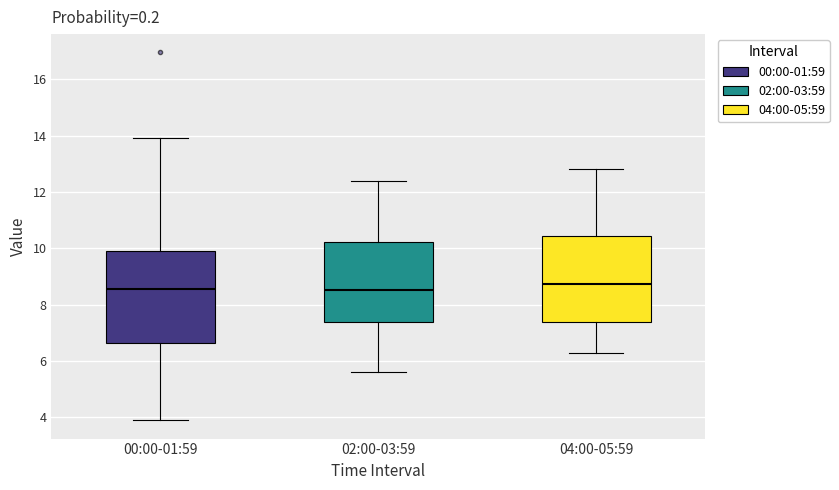

Reading left to right, read every box against the y-axis: the position of its median line, the range the box covers, and the ends of its whiskers. The values are not printed on the chart, so give them approximately, as read against the axis.

00:00-01:59: median 8.6, box 6.6 to 10.0, whiskers 4.0 to 14.0
02:00-03:59: median 8.6, box 7.4 to 10.2, whiskers 5.6 to 12.4
04:00-05:59: median 8.8, box 7.4 to 10.4, whiskers 6.4 to 12.8